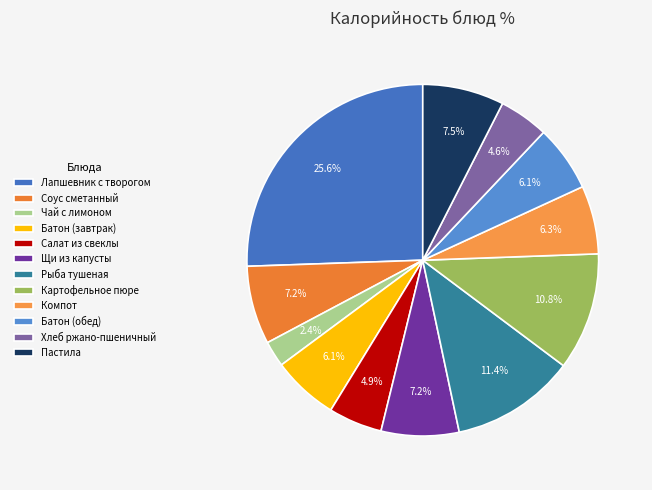

True or false: Соус сметанный accounts for 18% of the total.

False